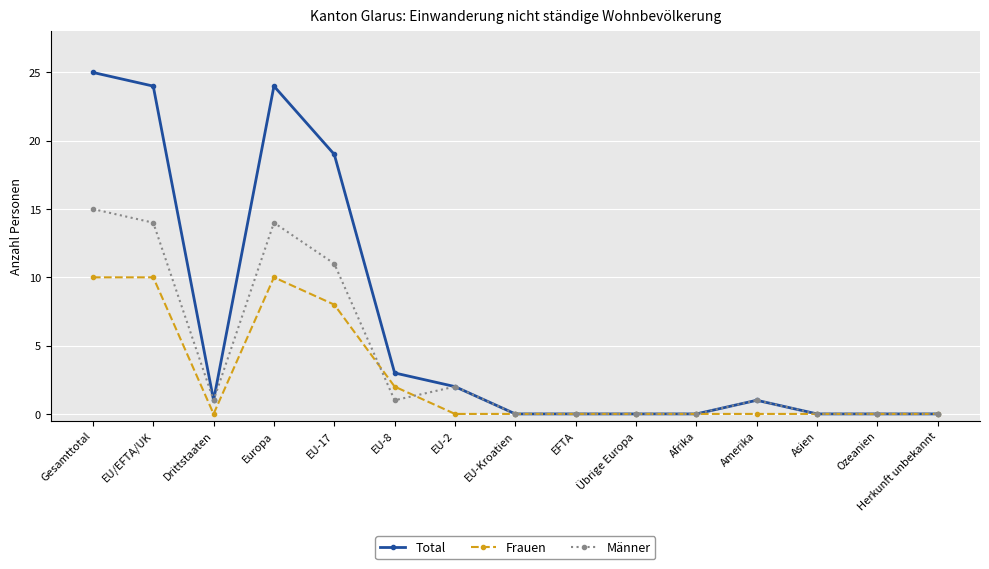

Between Europa and Asien, which series saw the biggest shift?

Total